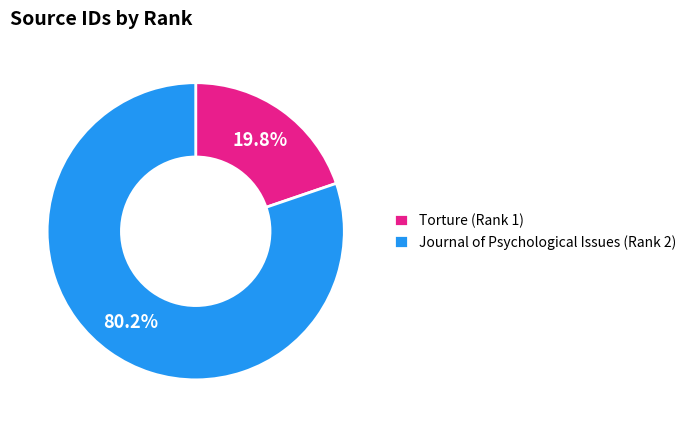

How many segments does this pie chart have?

2